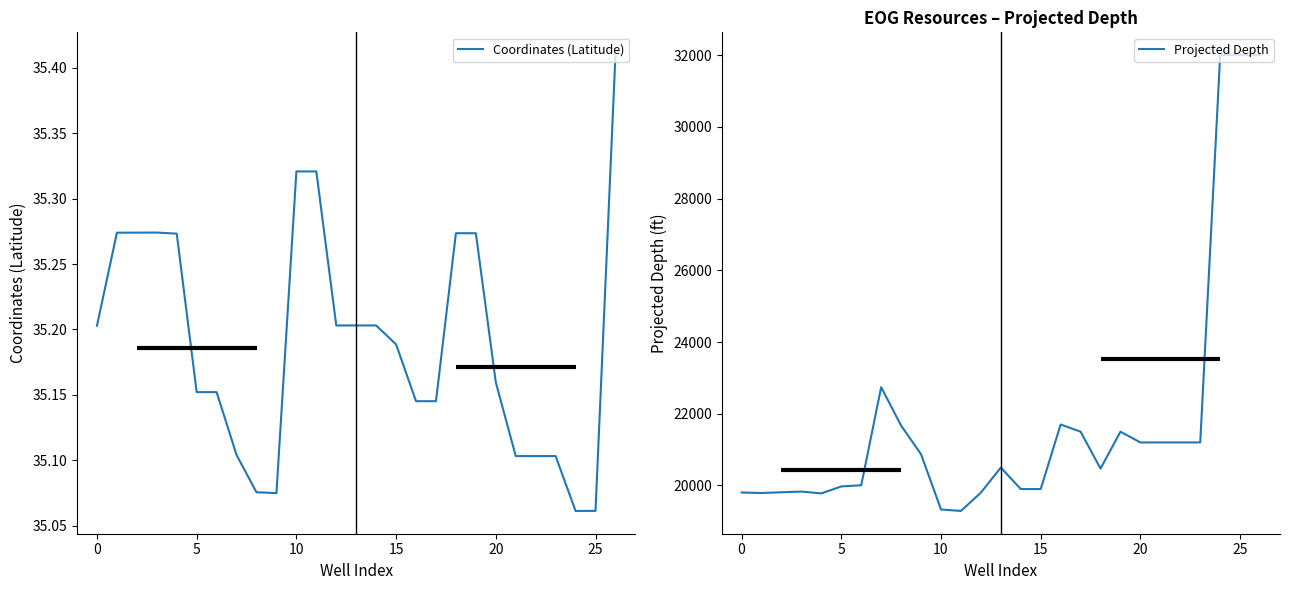

What is the value of the Projected Depth point at the 2nd from the left?

19790.0